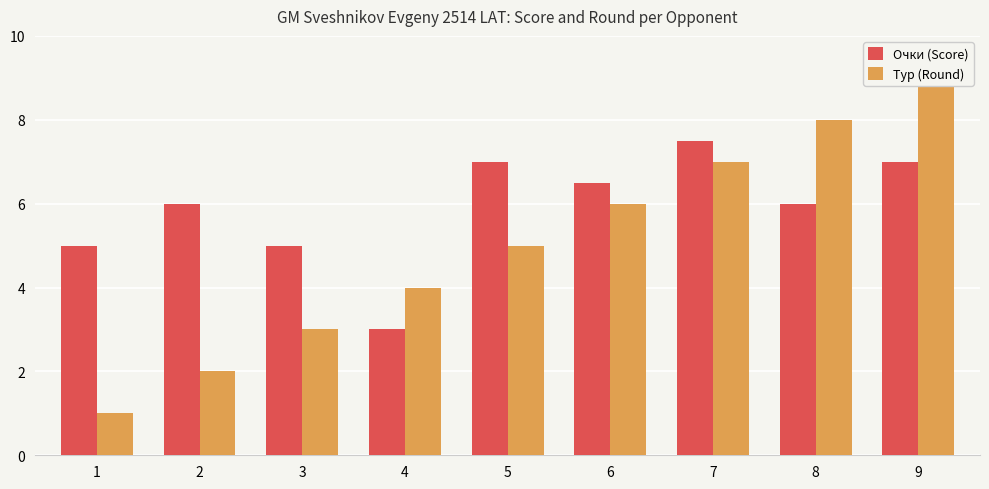

What is the sum of all Тур (Round) values?

45.0